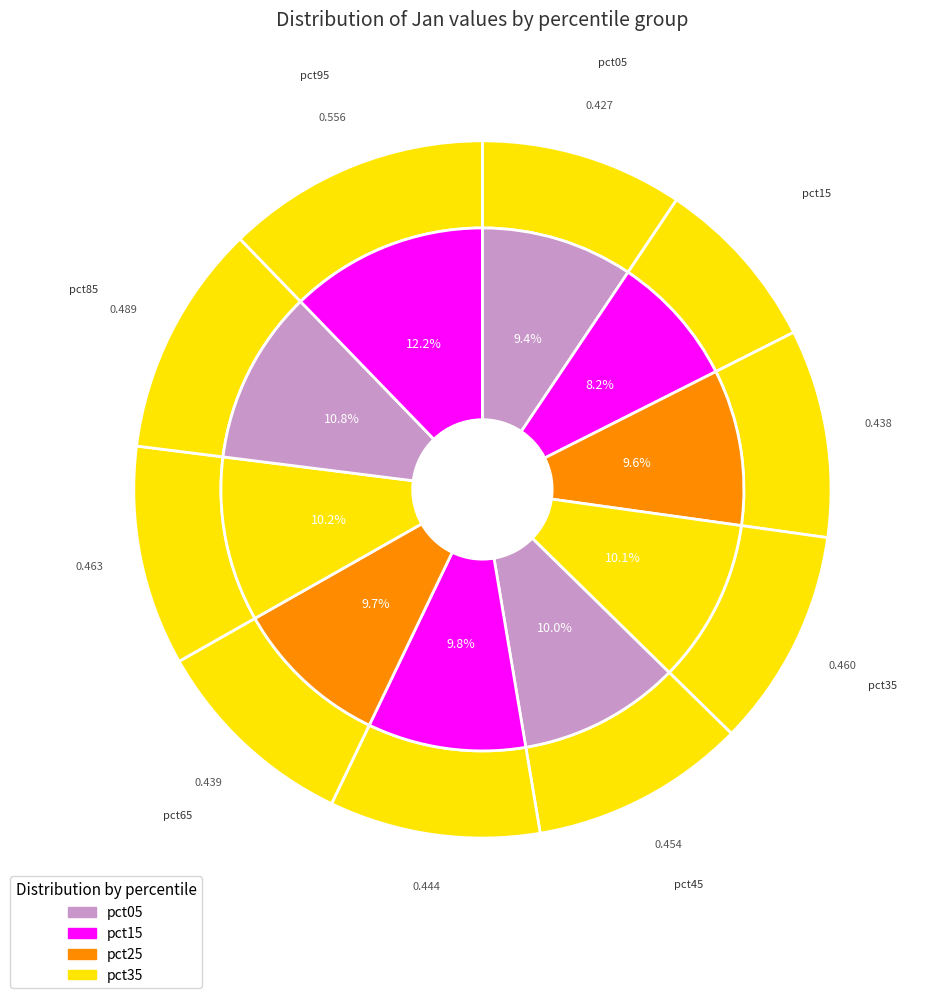

Which slice is the largest?

pct95